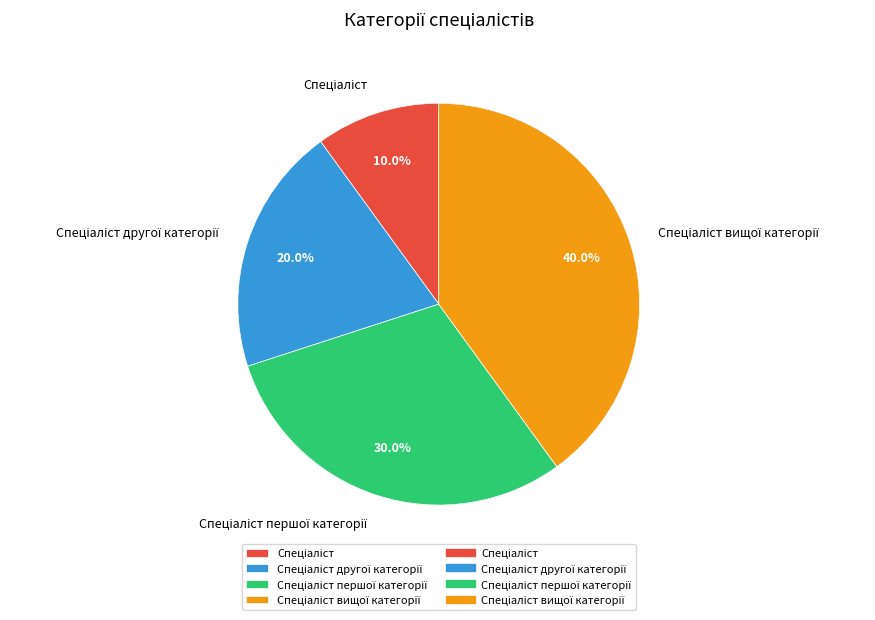

Is there any slice that represents more than half of the pie?

No